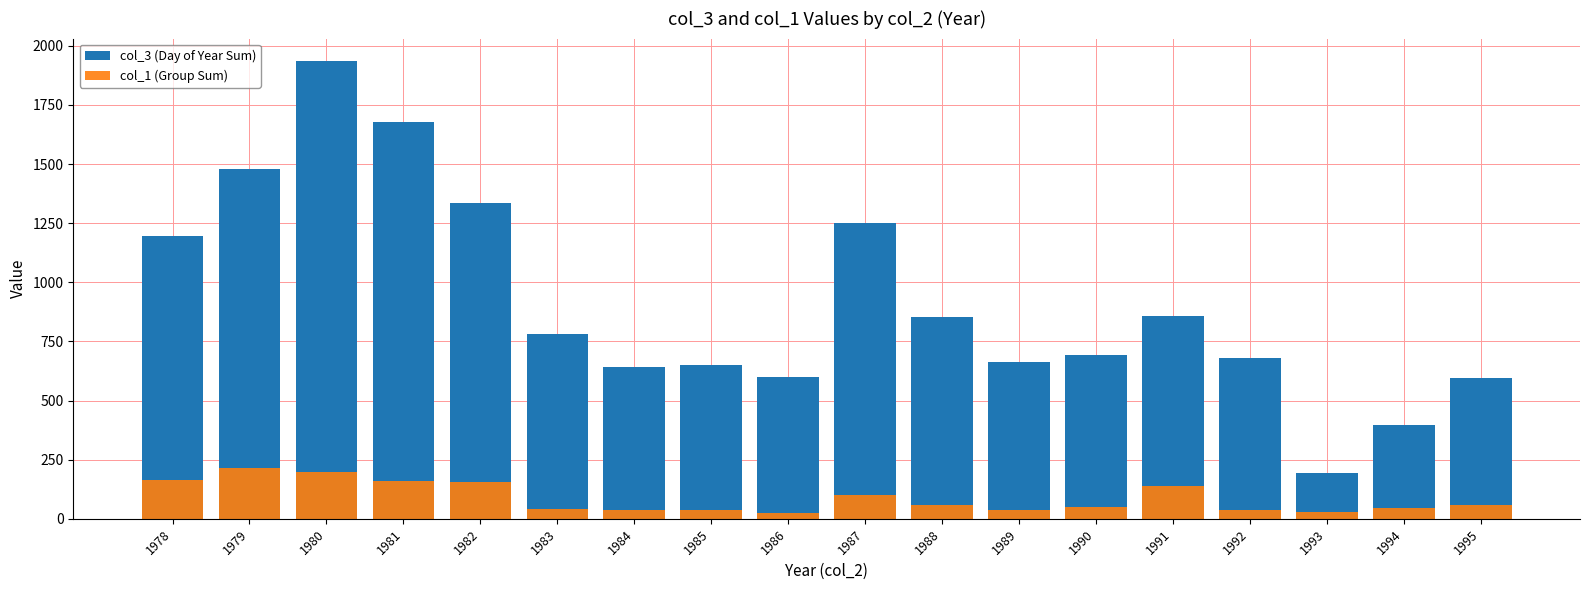

How many bars are there in total?

36